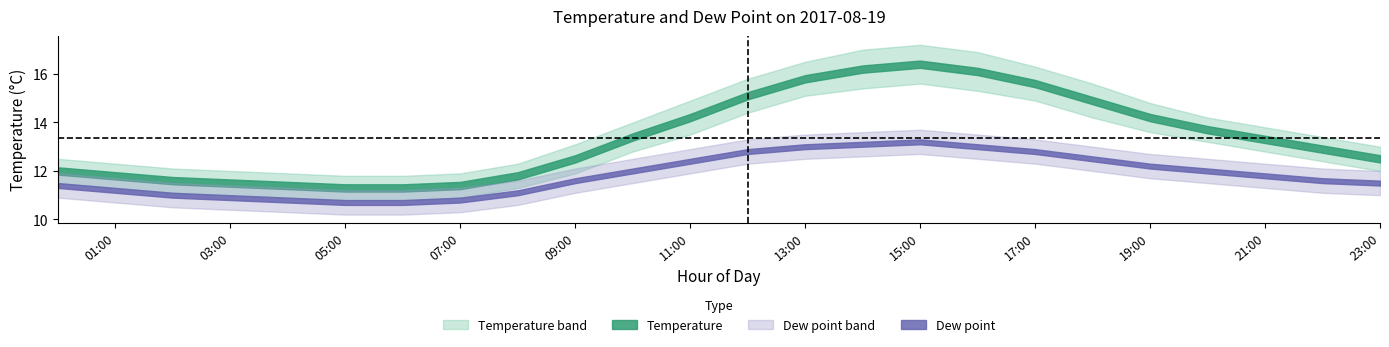

What is the minimum value shown in the chart?

10.2